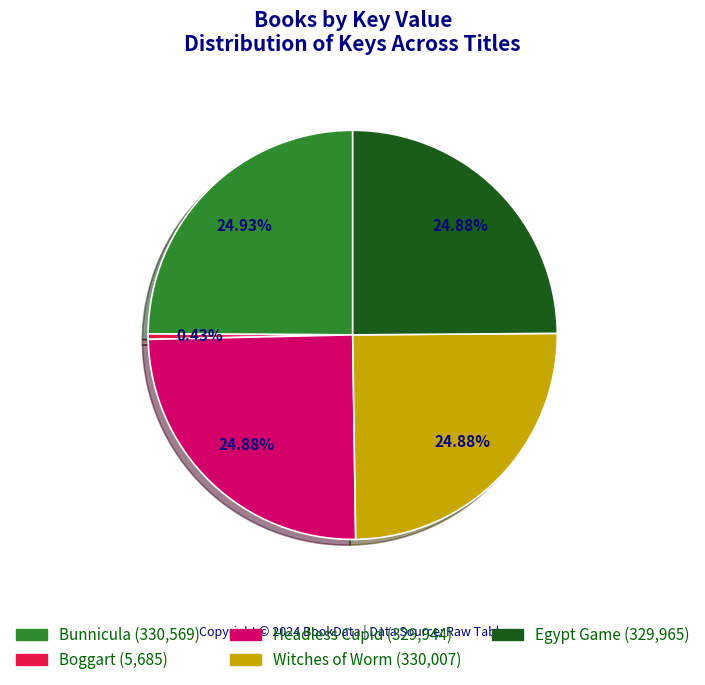

What percentage do Witches of Worm and Headless Cupid together represent?

49.8%